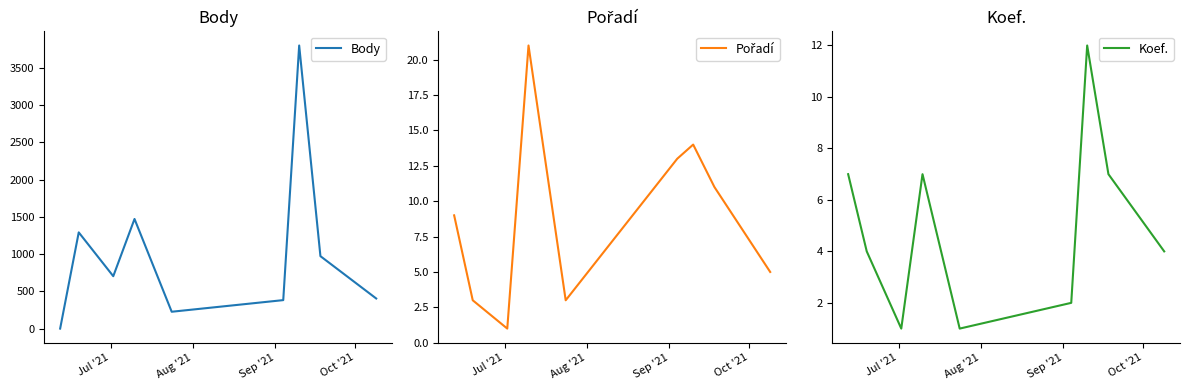

What is the value of the Pořadí point at the 5th from the left?

3